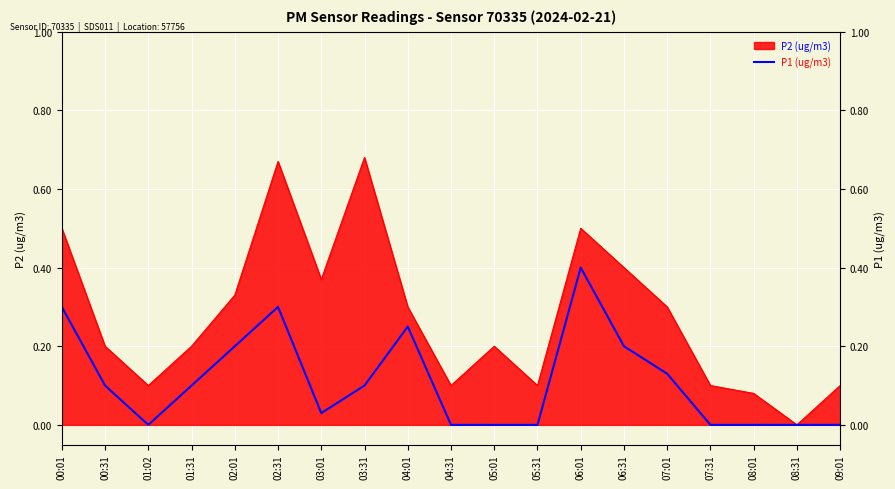

What position from the left is 04:01?

9